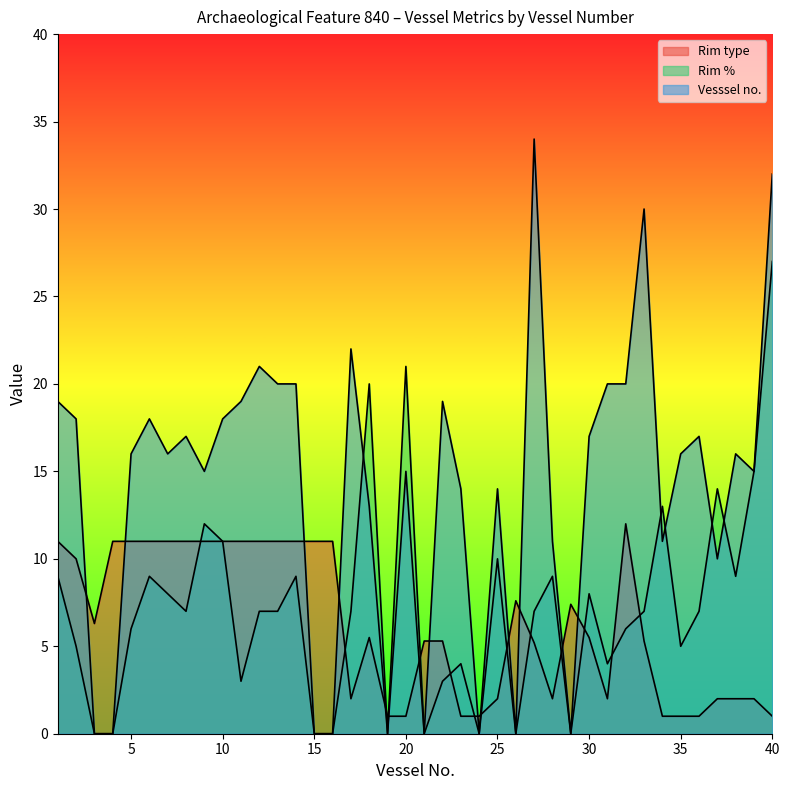

Where is Rim type nearest to the value 6?

3